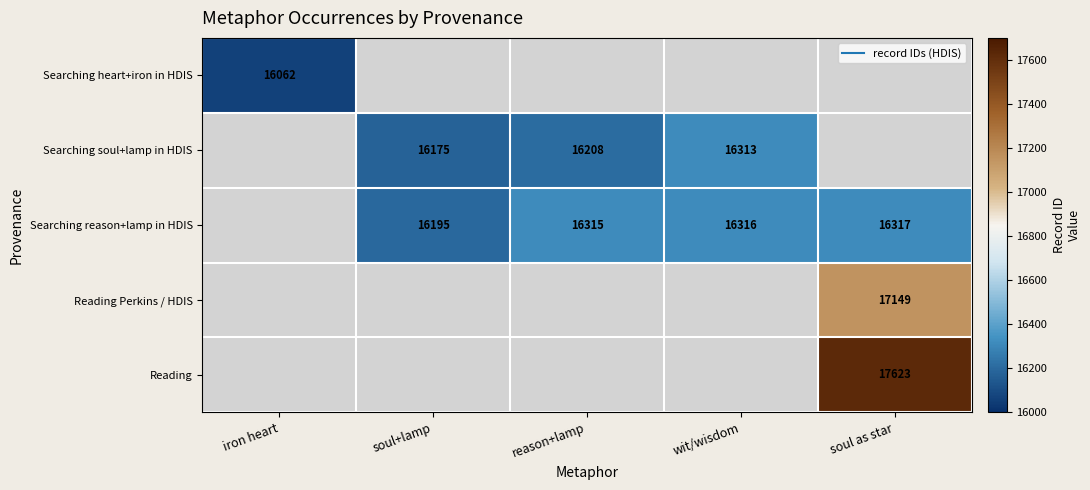

Is it true that Searching heart+iron in HDIS equals 16062.0 at iron heart?

True